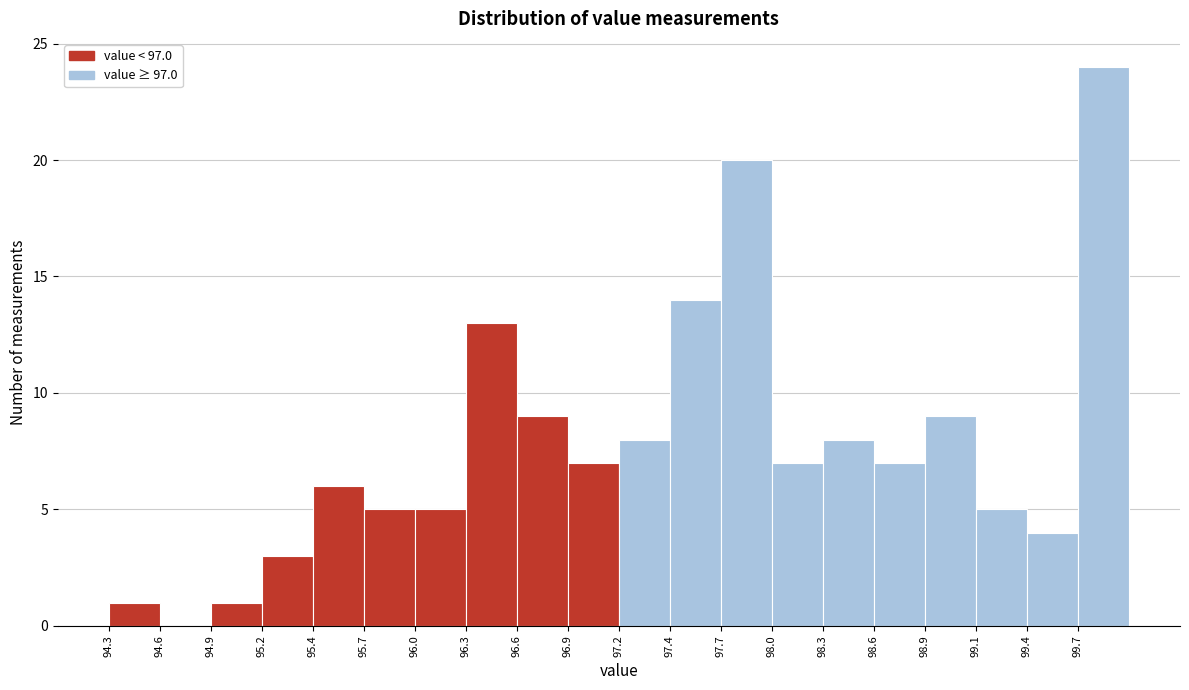

Which range on the x-axis has the tallest bar?

99.70 to 100.00